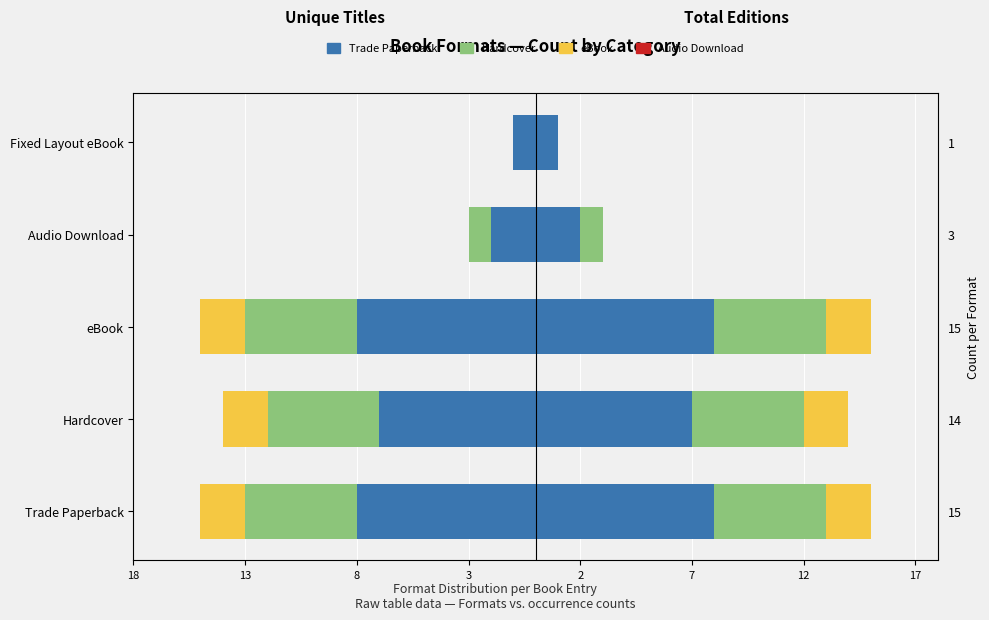

How many negative values does the Hardcover series have?

4